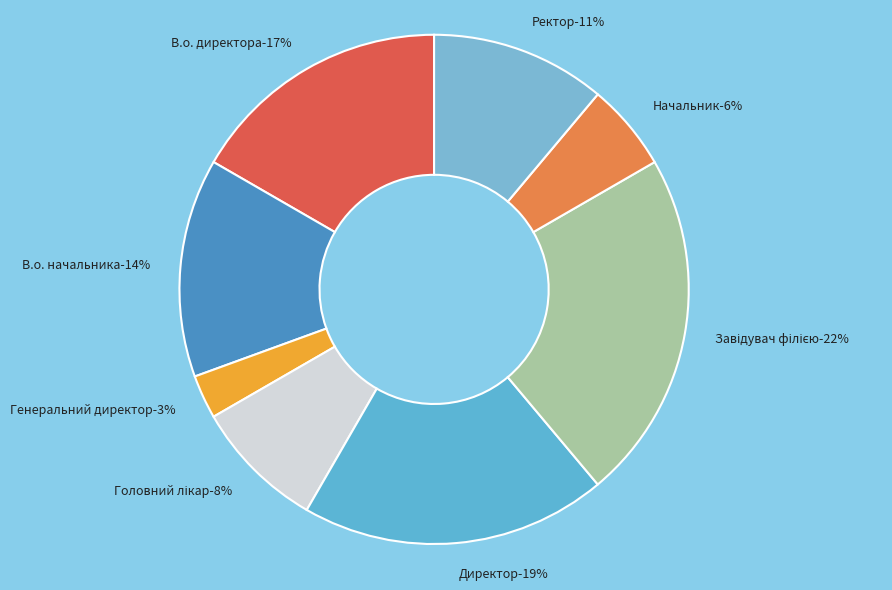

Does any single category account for the majority?

No